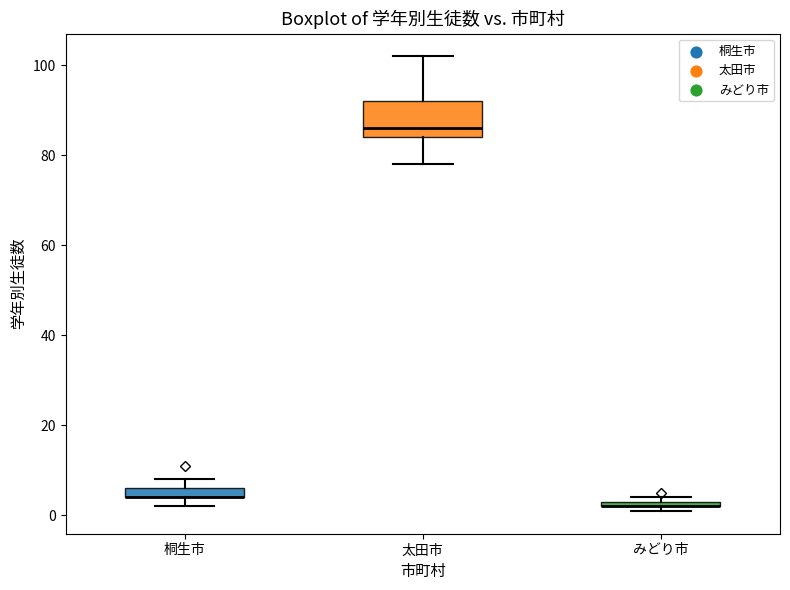

Where is the upper edge of the box for 太田市 on the y-axis? The values are not printed on the chart, so give them approximately, as read against the axis.

92